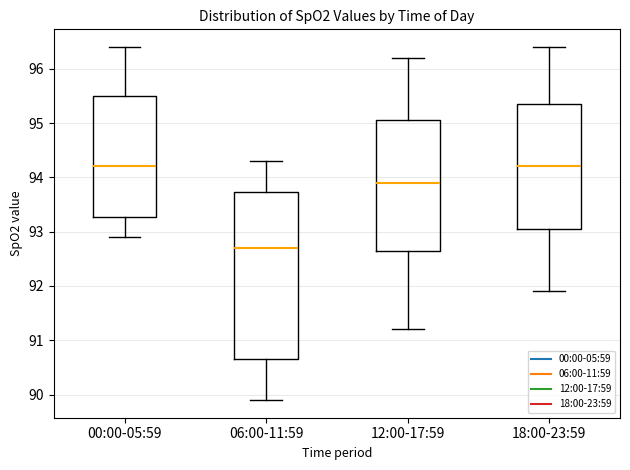

Where does the upper whisker of the box for 12:00-17:59 end on the y-axis? The values are not printed on the chart, so give them approximately, as read against the axis.

96.2